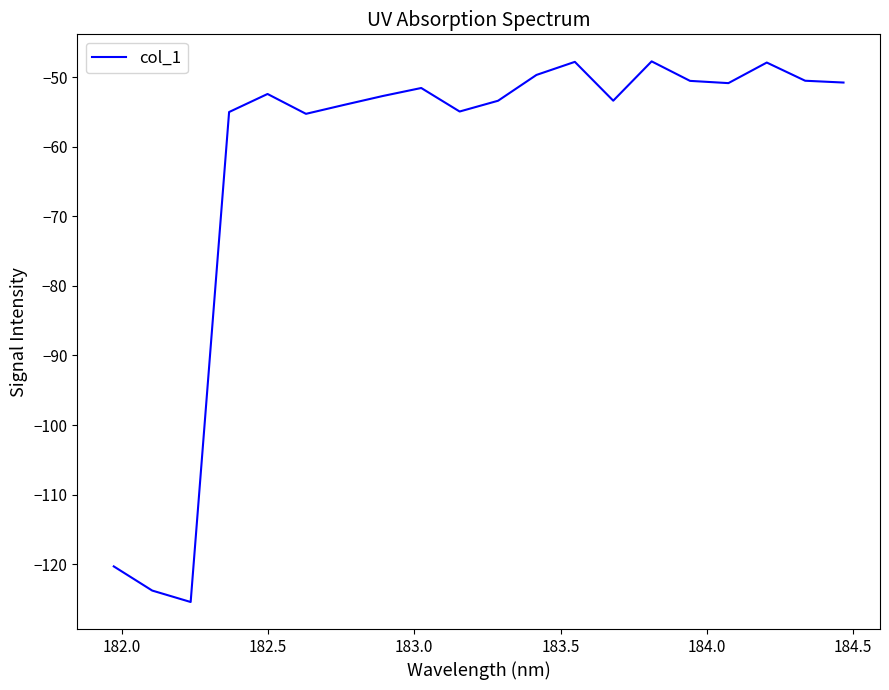

What is the smallest value displayed?

-125.4